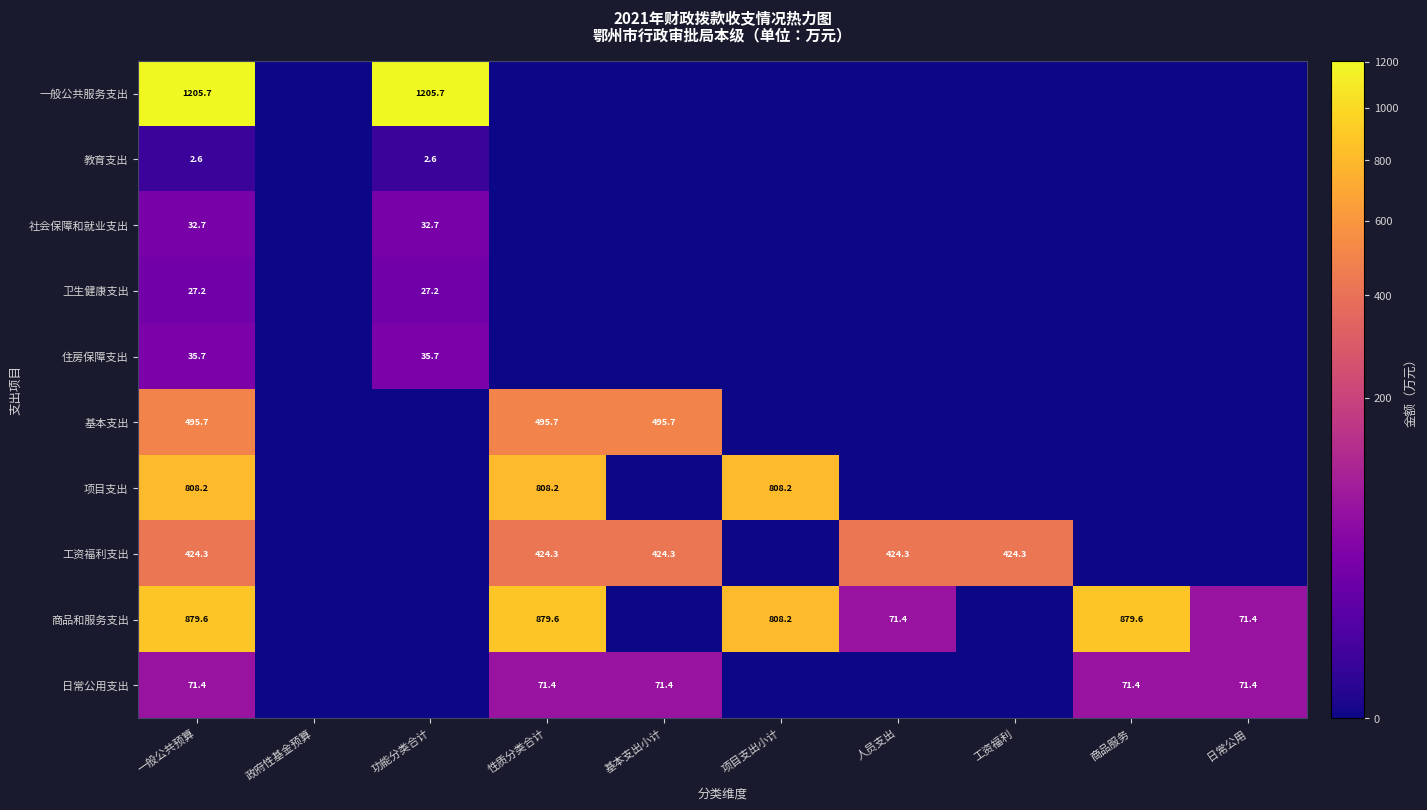

The 项目支出 series shows 808.2 at 性质分类合计. True or false?

True